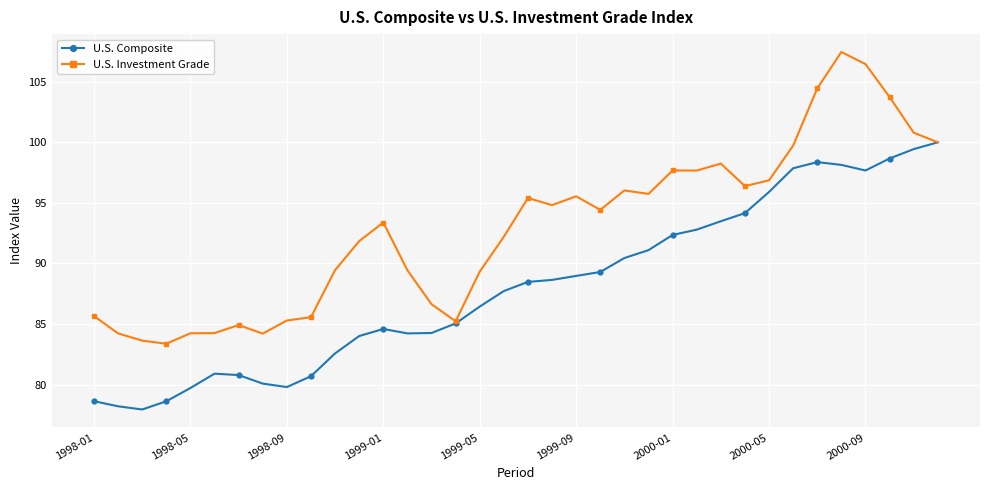

What is the maximum value shown in the chart?

107.5